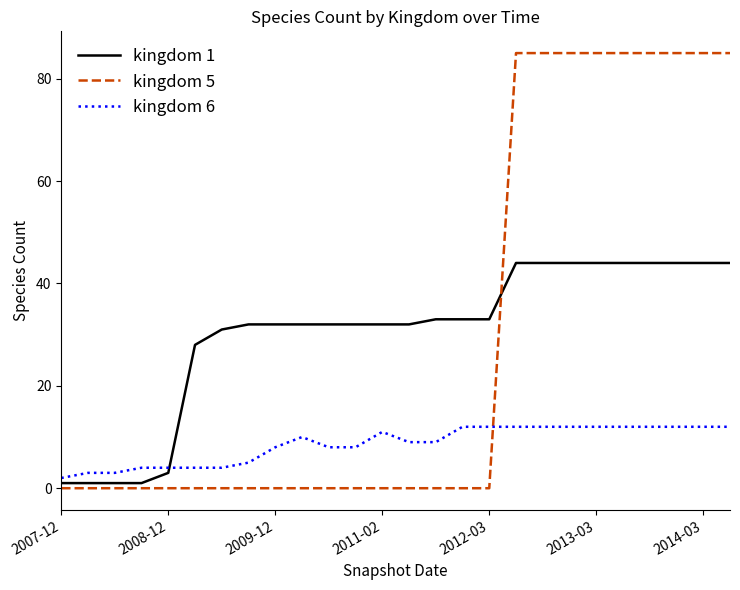

True or false: kingdom 1 and kingdom 5 intersect in this chart.

True